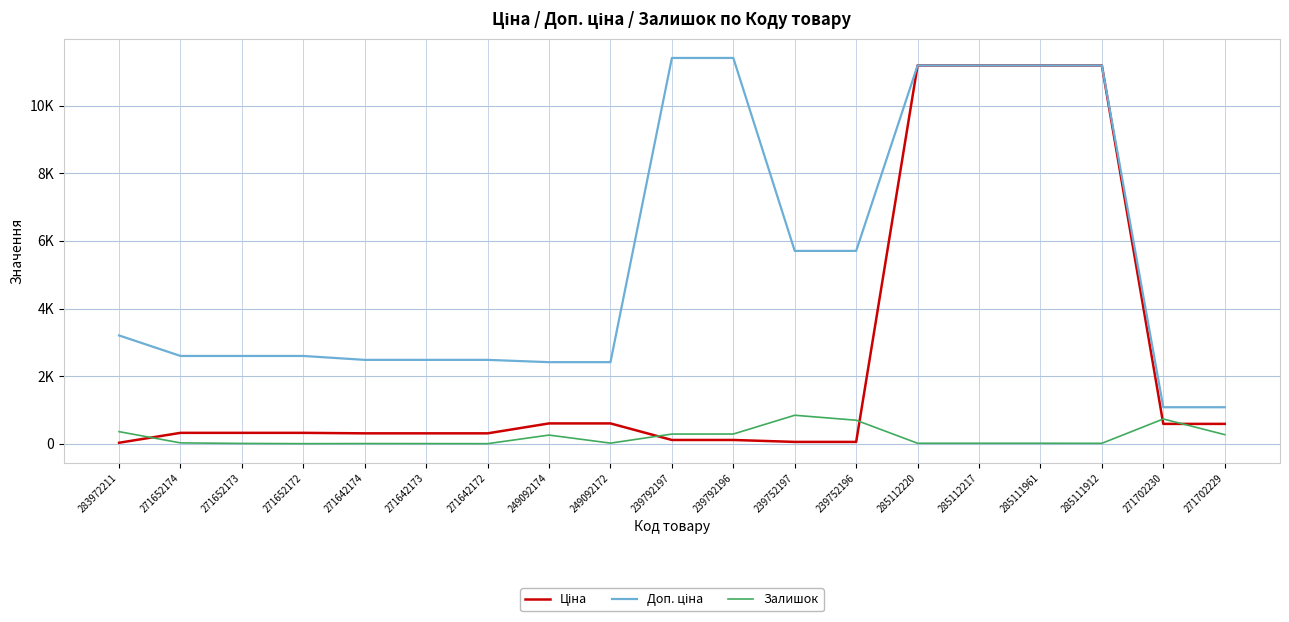

Does the chart have visible grid lines?

Yes